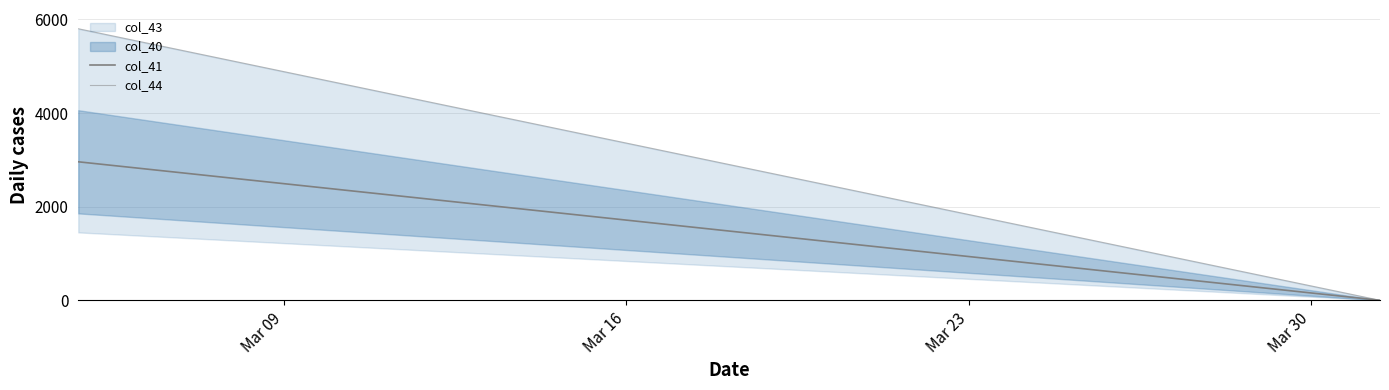

Reading right to left, list all the values displayed in this chart.

col_41: 0.0	155.7	311.4	467.1	622.7	778.4	934.1	1089.8	1245.5	1401.2	1556.8	1712.5	1868.2	2023.9	2179.6	2335.3	2490.9	2646.6	2802.3	2958.0
col_44: 0.0	305.3	610.5	915.8	1221.1	1526.3	1831.6	2136.8	2442.1	2747.4	3052.6	3357.9	3663.2	3968.4	4273.7	4578.9	4884.2	5189.5	5494.7	5800.0